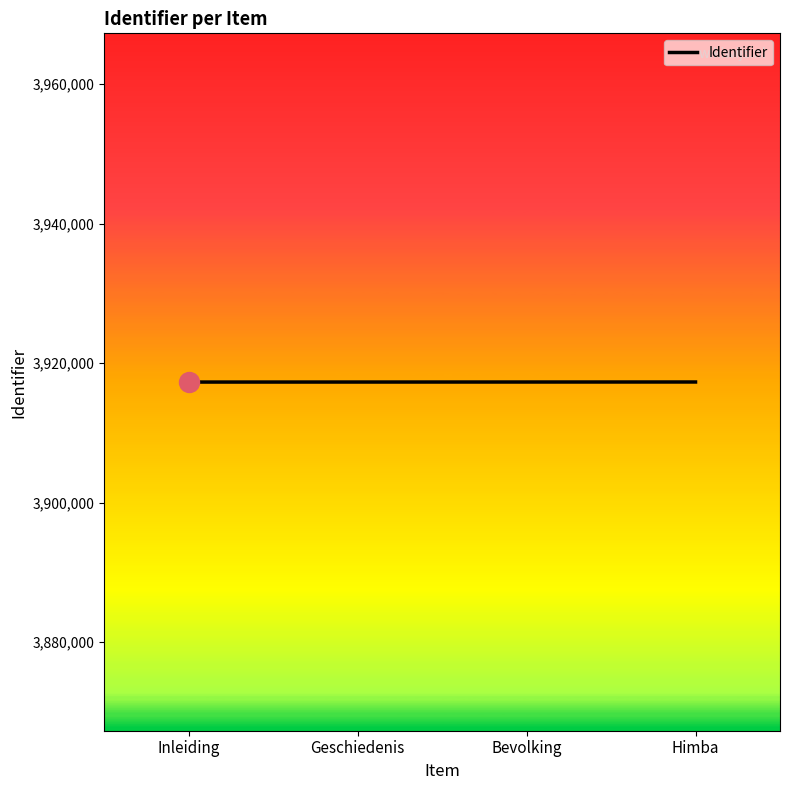

What is the change in value from Inleiding to Himba?

+9